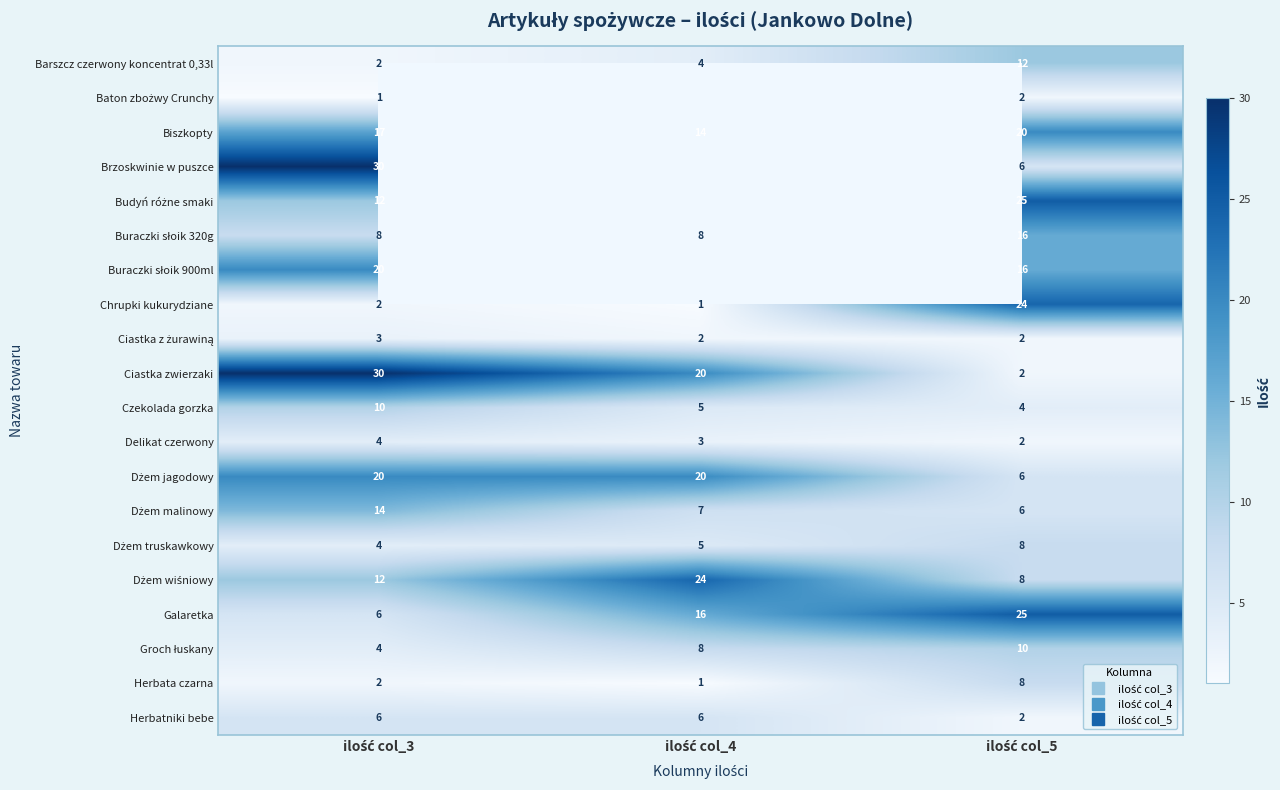

List the labels in order of Dżem wiśniowy value, smallest first.

ilość col_5, ilość col_3, ilość col_4